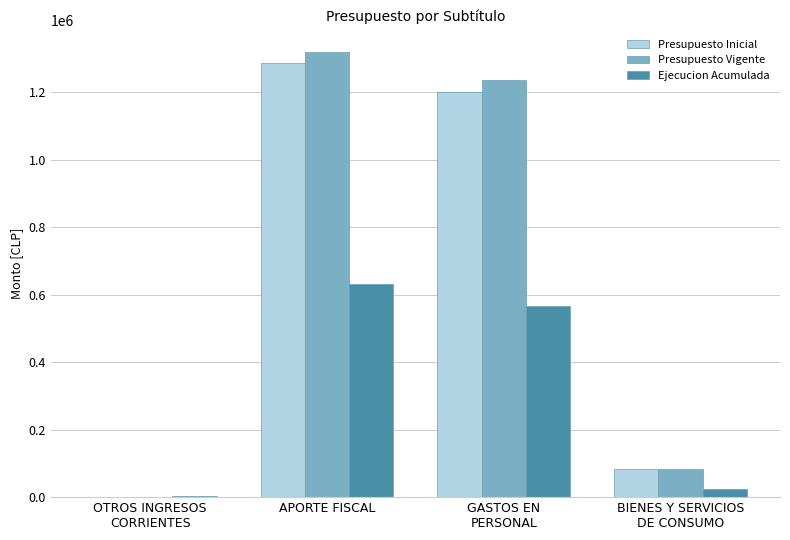

What is the maximum value shown in the chart?

1319692